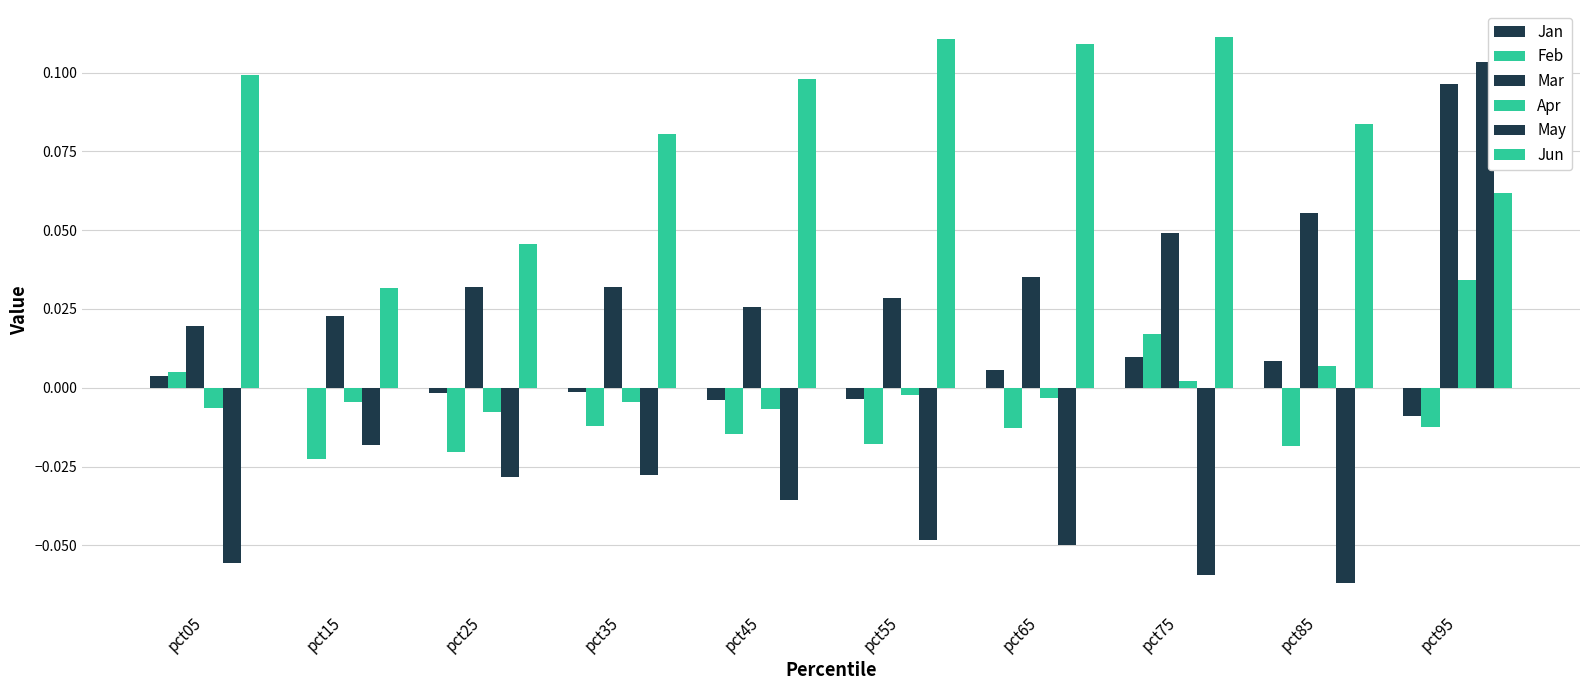

List the labels in order of Feb value, largest first.

pct75, pct05, pct35, pct95, pct65, pct45, pct55, pct85, pct25, pct15